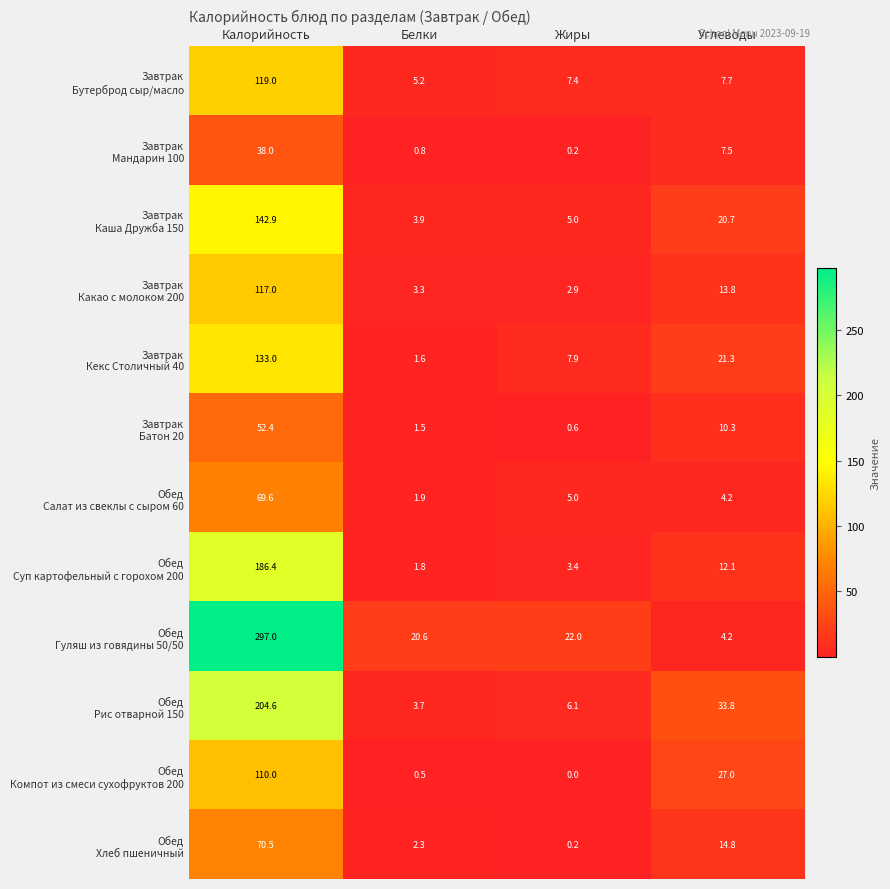

Which label corresponds to the largest value in the chart?

Калорийность